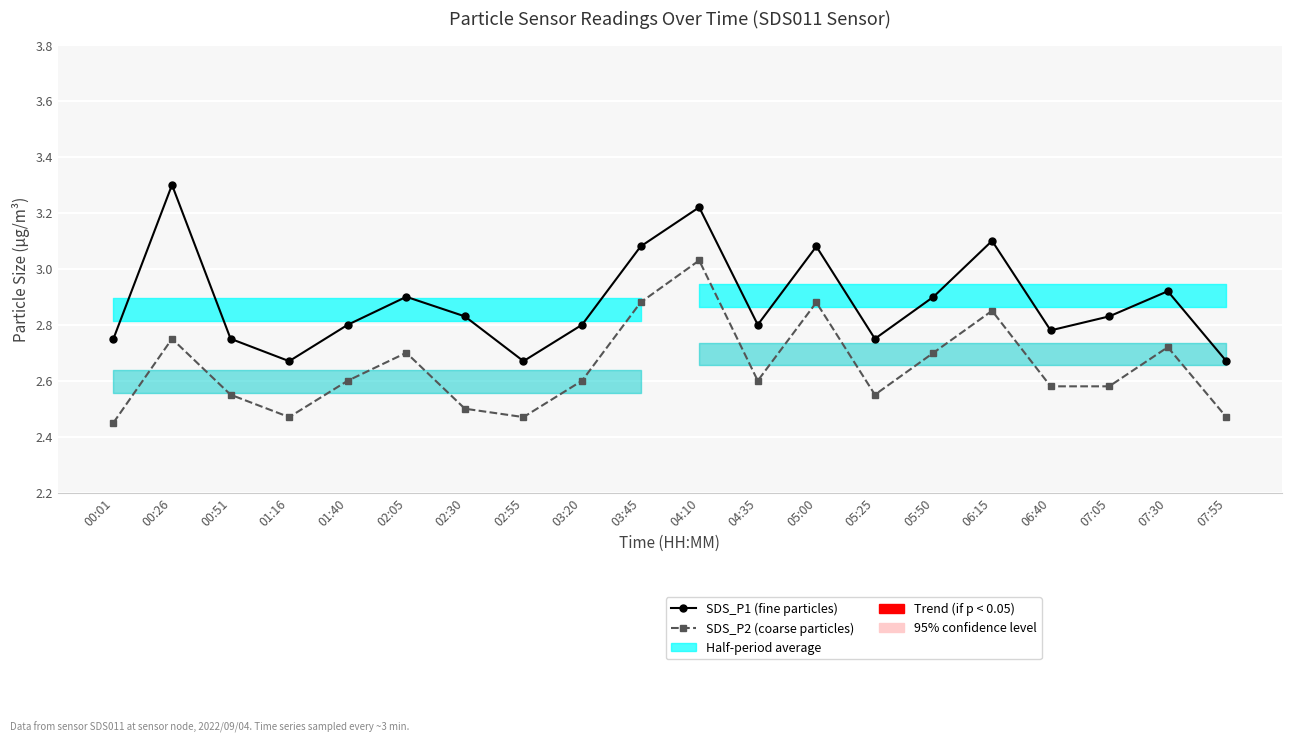

True or false: SDS_P2 (coarse particles) and SDS_P1 (fine particles) intersect in this chart.

False